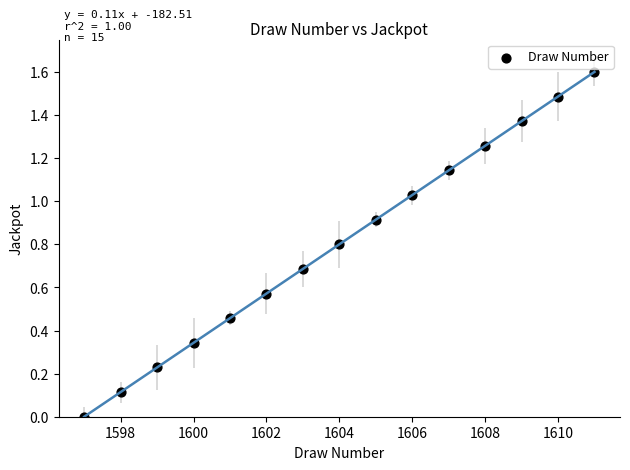

What is the range of X values (max minus min)?

14.0